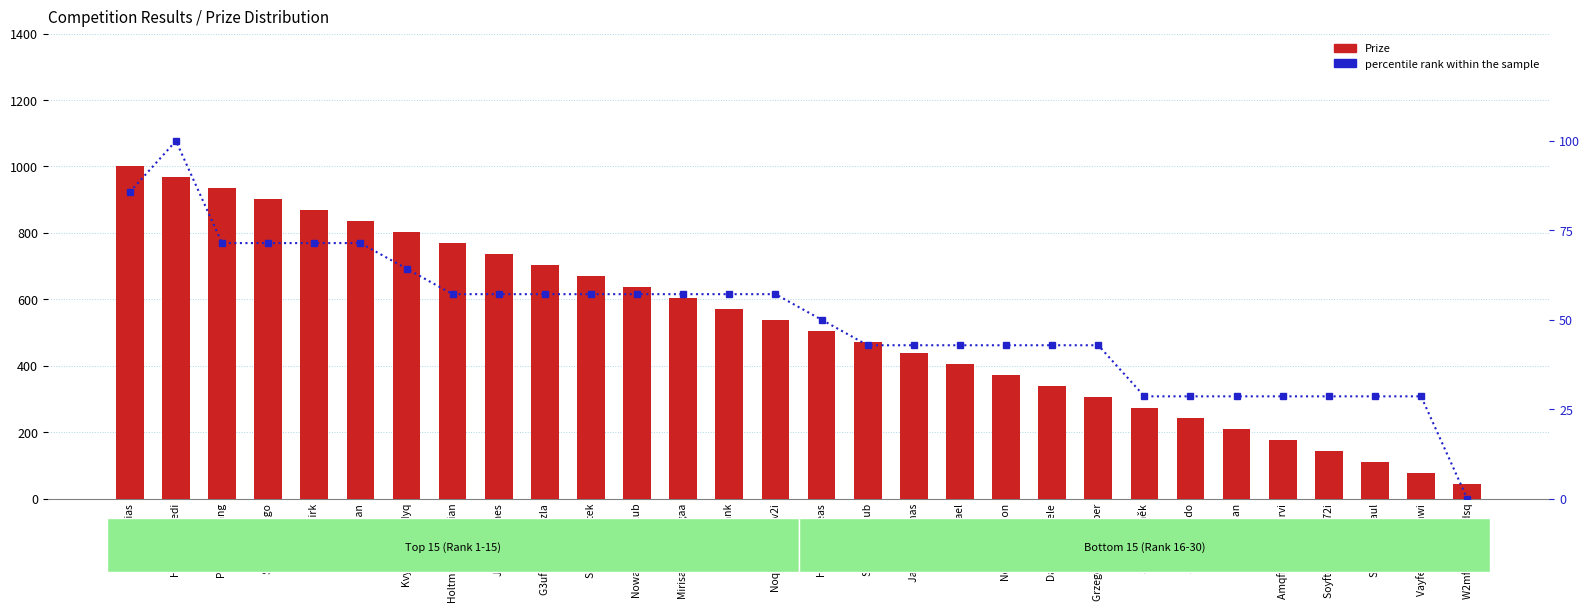

How many groups of bars are there?

30